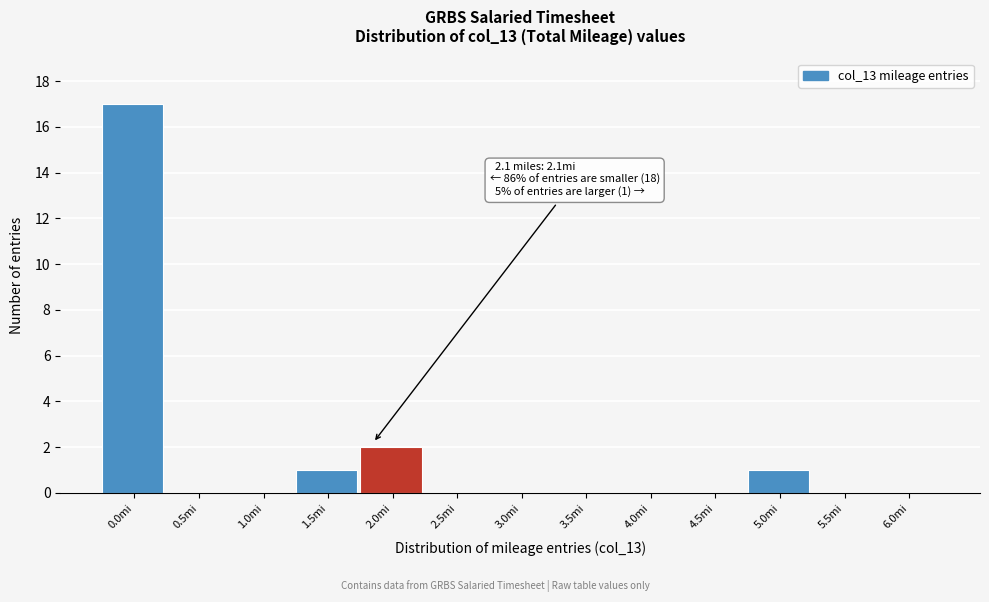

Reading right to left, extract all data points from this chart.

6.0mi=0	5.5mi=0	5.0mi=1	4.5mi=0	4.0mi=0	3.5mi=0	3.0mi=0	2.5mi=0	2.0mi=2	1.5mi=1	1.0mi=0	0.5mi=0	0.0mi=17